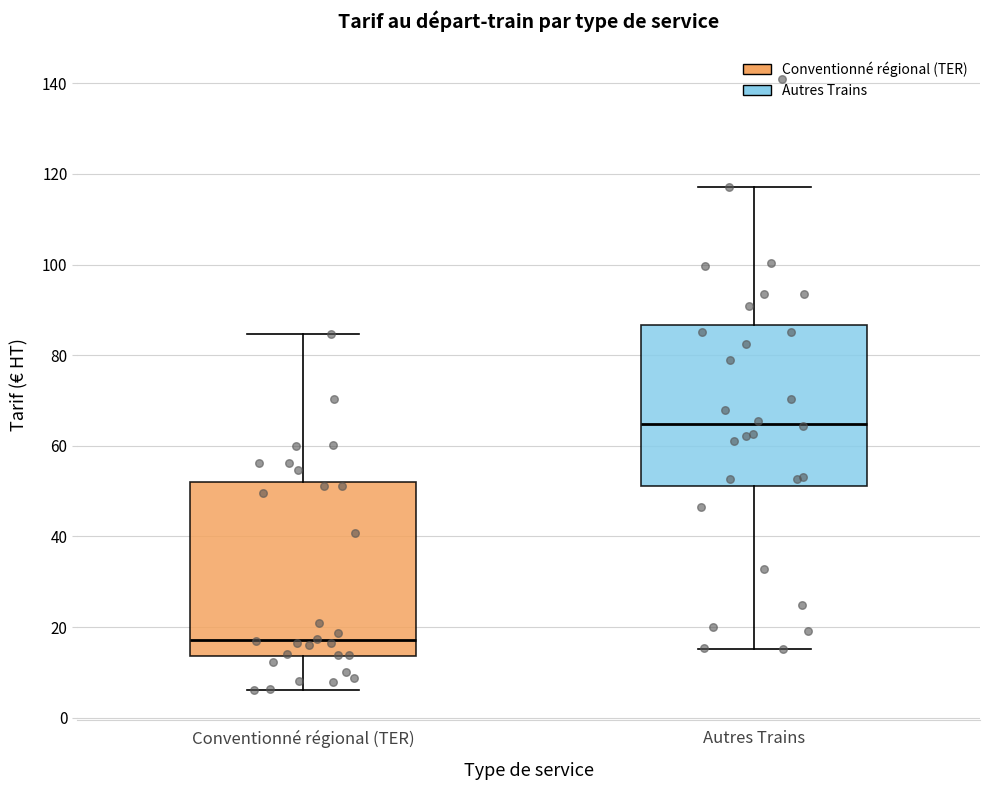

Comparing the boxes themselves (not the whiskers), which one is the tallest?

Conventionné régional (TER)